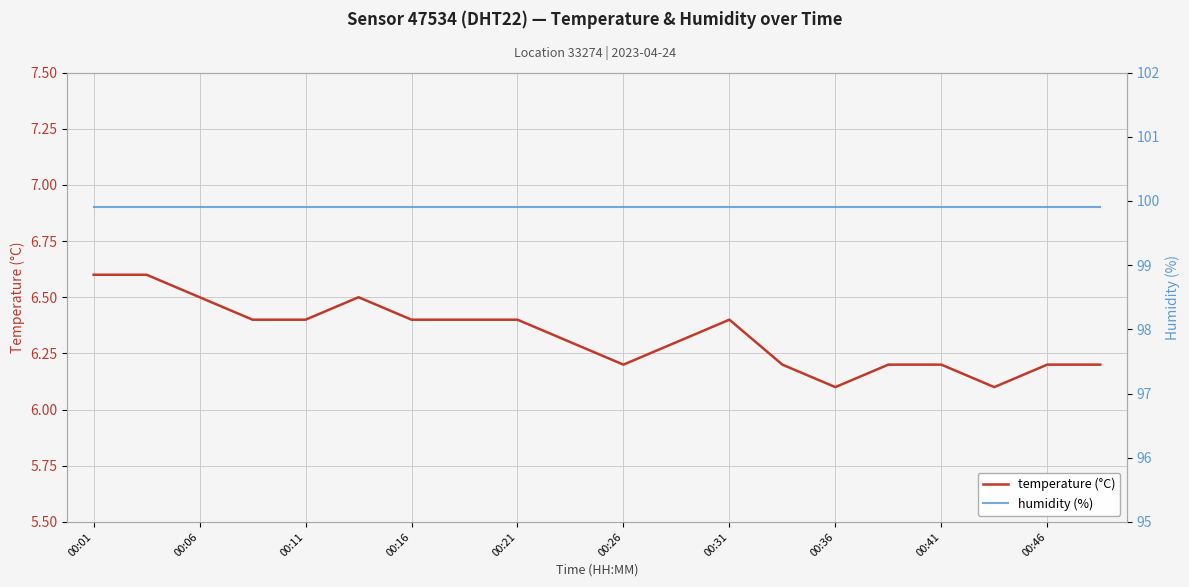

The value of temperature (°C) at 00:31 is 6.4. True or false?

True